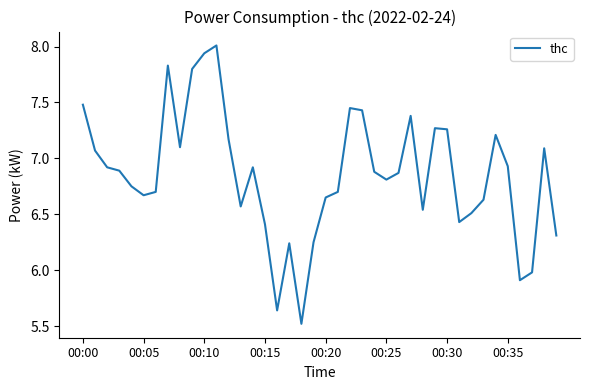

What is the difference between the maximum and minimum values?

2.5